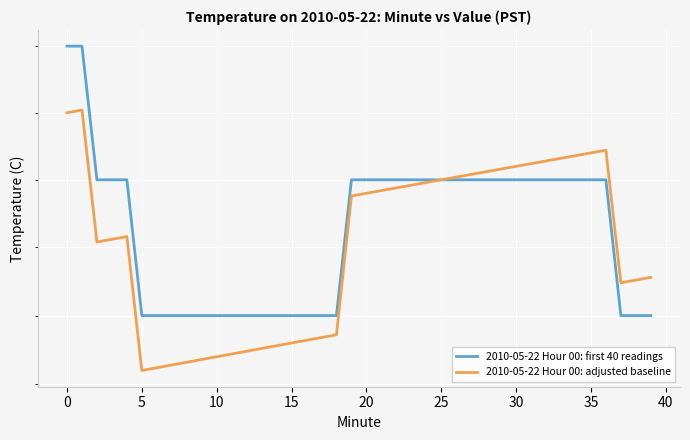

True or false: 2010-05-22 Hour 00: first 40 readings and 2010-05-22 Hour 00: adjusted baseline cross at least once.

False